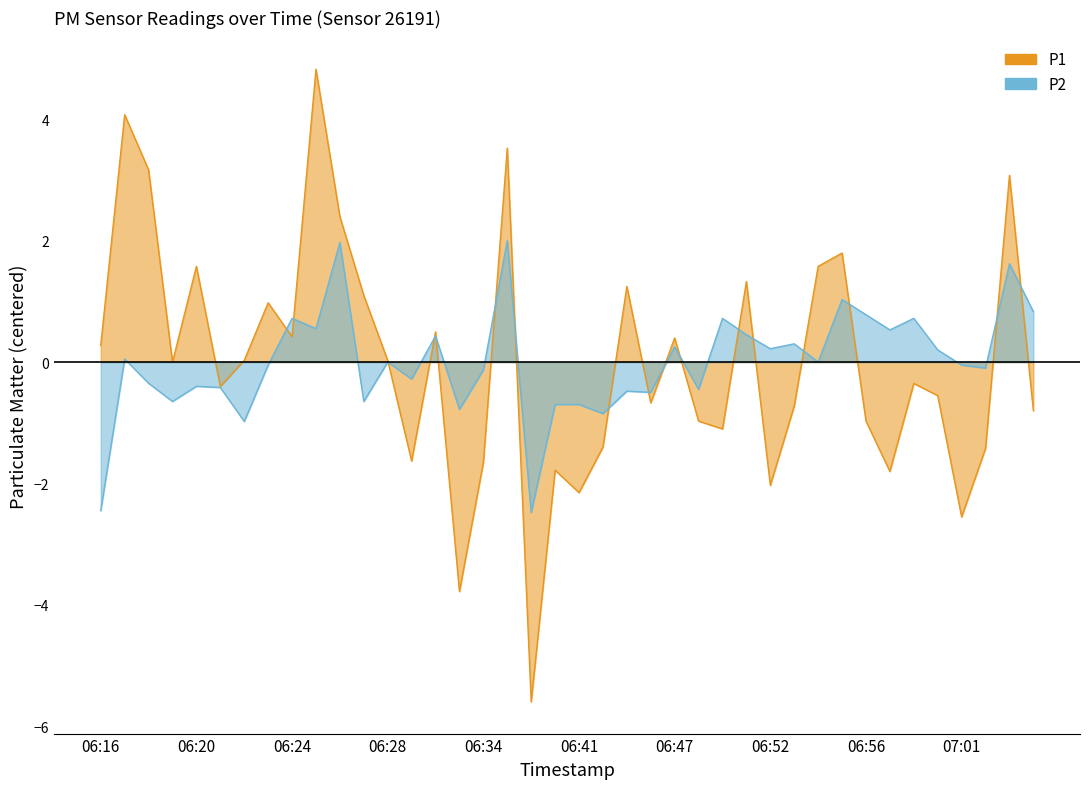

How many lines are shown in the chart?

2